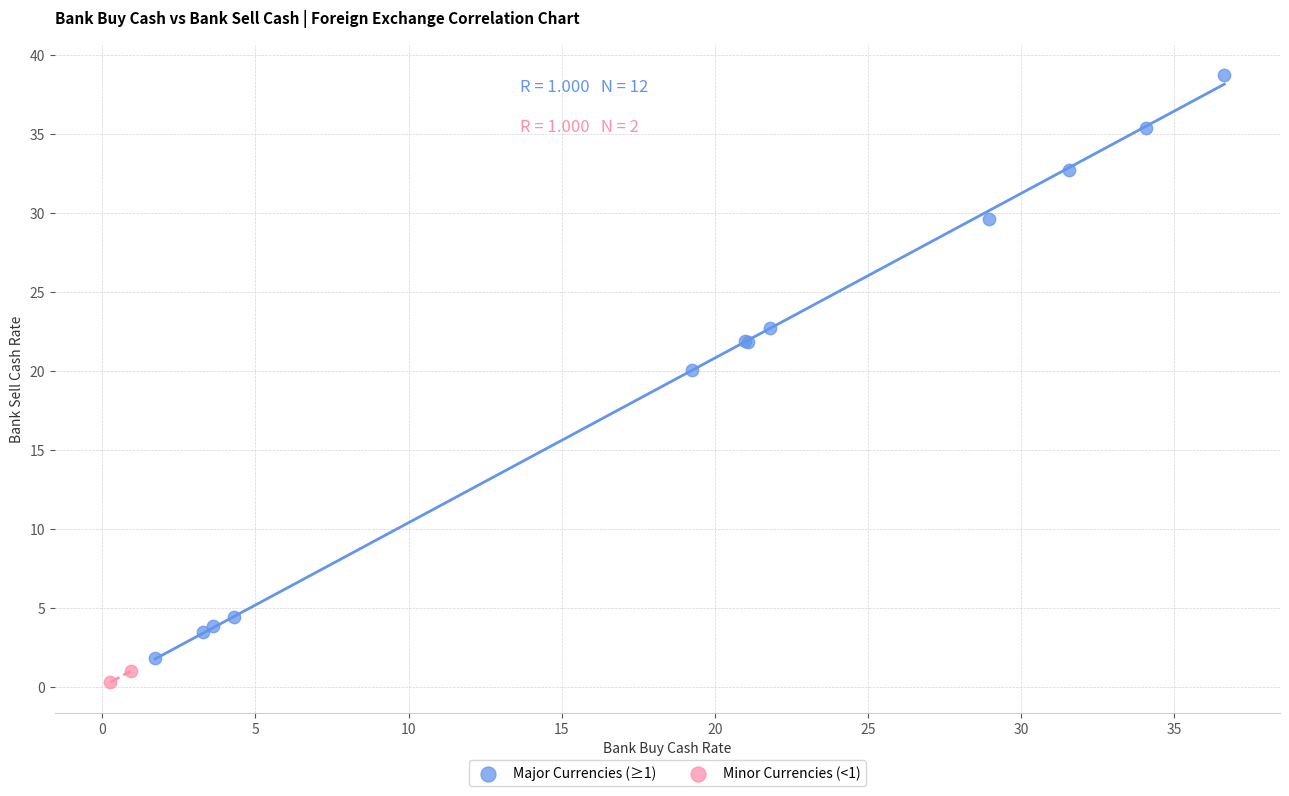

What are all the series names shown in the legend?

Major Currencies (≥1), Minor Currencies (<1)